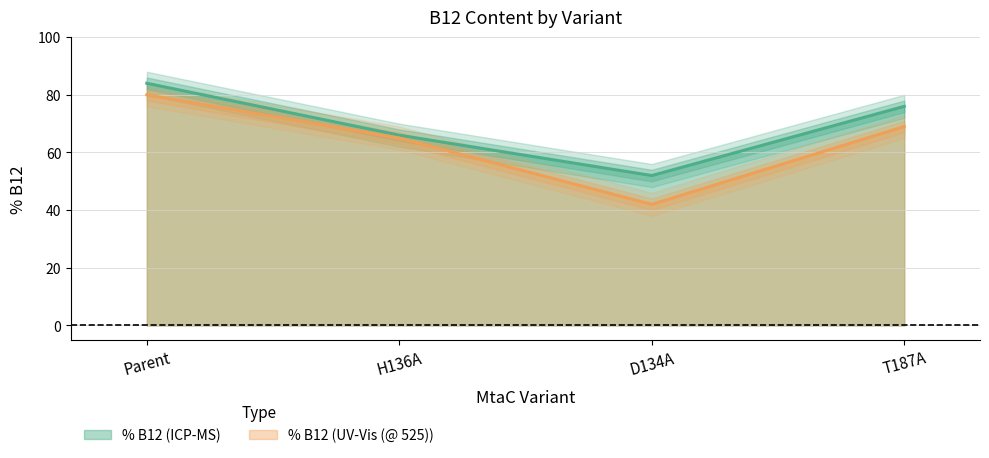

The % B12 (ICP-MS) series shows 26 at H136A. True or false?

False